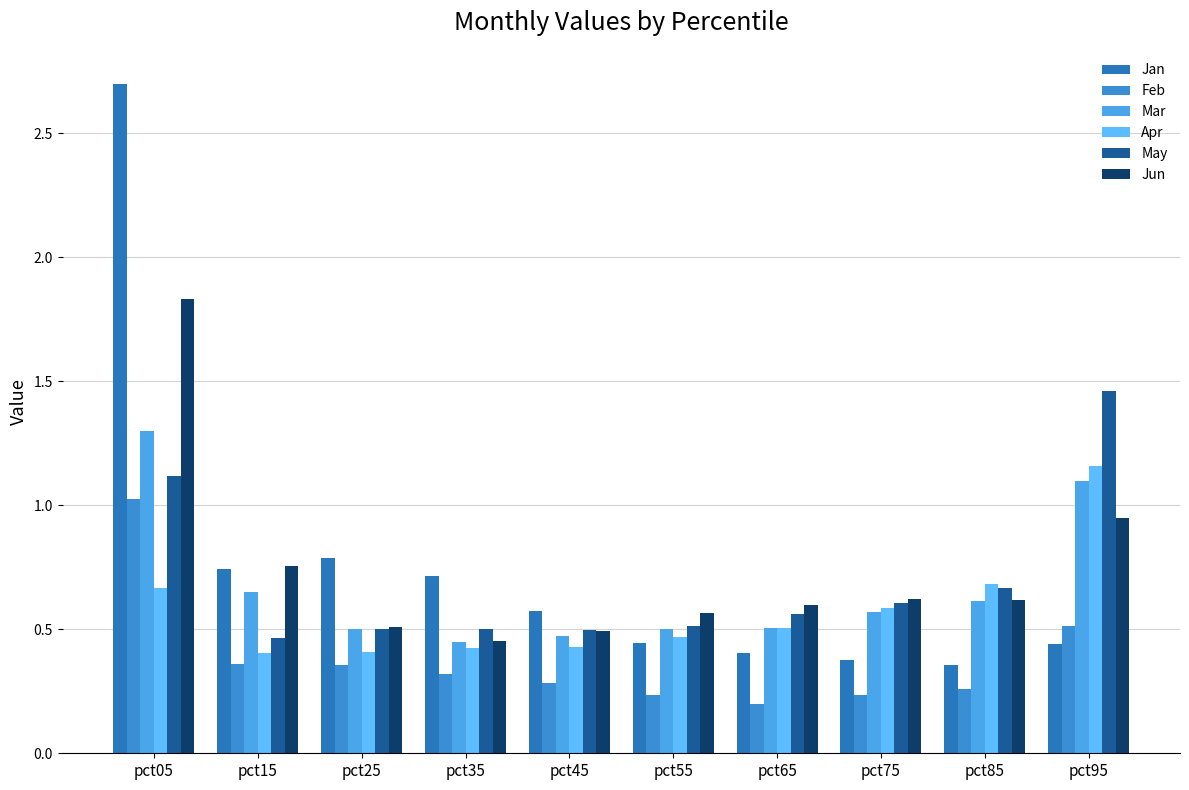

Are the bars grouped side by side (vs. stacked)?

Yes